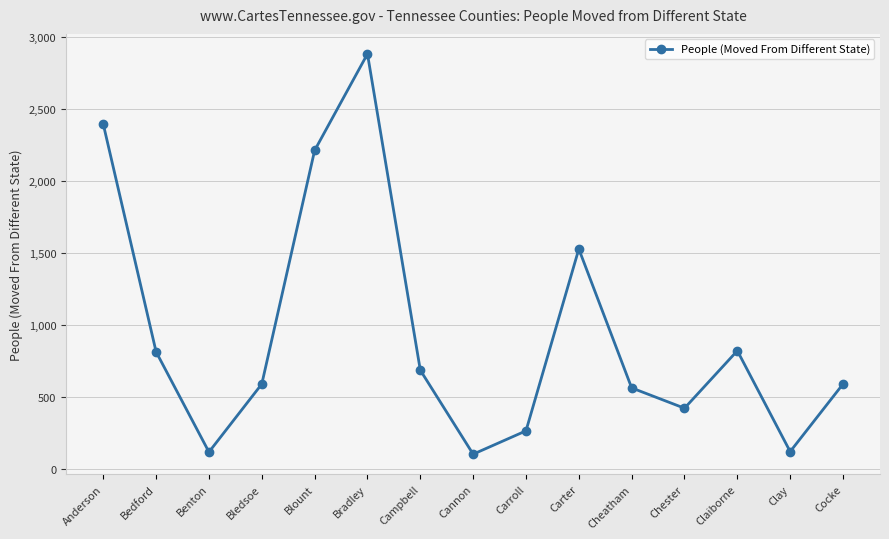

Which has a higher value, Anderson or Campbell?

Anderson